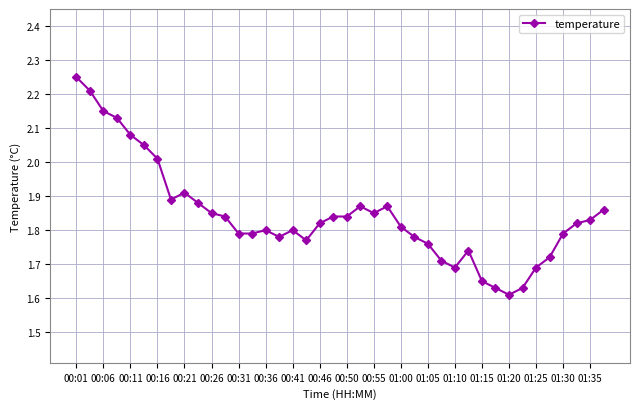

True or false: the data has more than 2 interior local peaks.

True